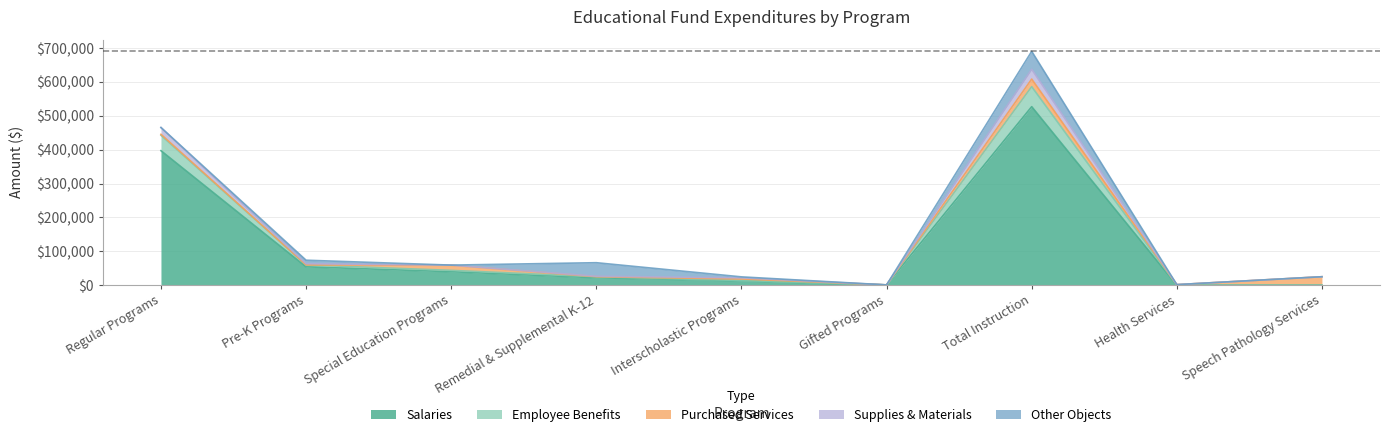

What position from the left is Health Services?

8